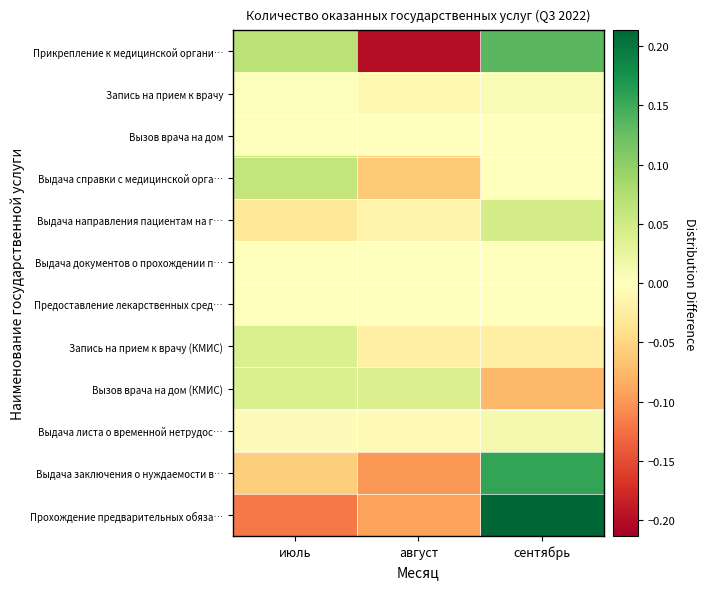

Which label corresponds to the largest value in the chart?

сентябрь